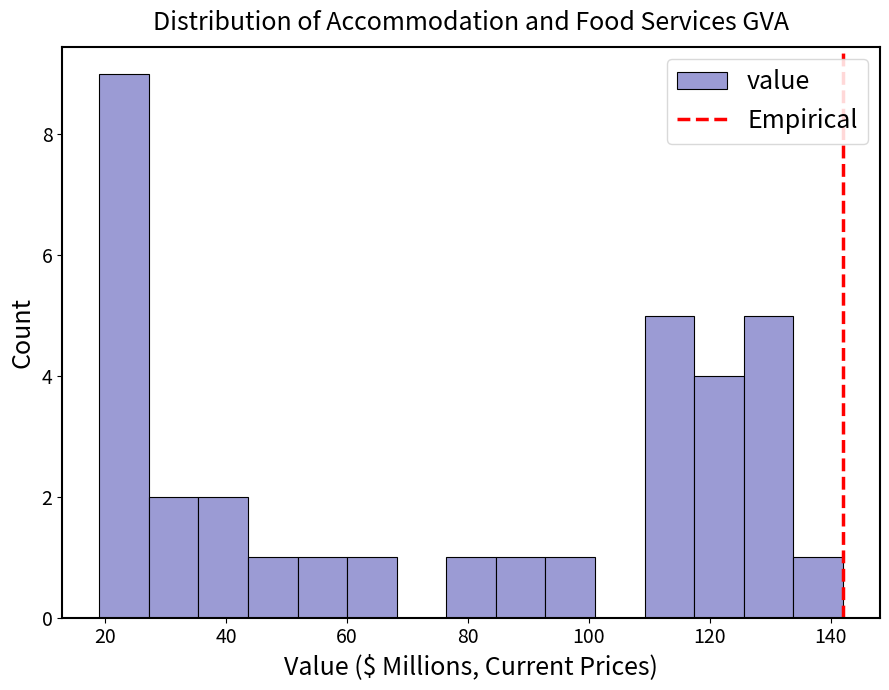

Reading left to right, transcribe this chart: for each bar, give the range it covers on the x-axis and its height. Neither the bar edges nor the heights are printed on the chart, so give them approximately, as read against the axes.

19.0 to 27.2: 9
27.2 to 35.4: 2
35.4 to 43.6: 2
43.6 to 51.8: 1
51.8 to 60.0: 1
60.0 to 68.2: 1
68.2 to 76.4: 0
76.4 to 84.6: 1
84.6 to 92.8: 1
92.8 to 101.0: 1
101.0 to 109.2: 0
109.2 to 117.4: 5
117.4 to 125.6: 4
125.6 to 133.8: 5
133.8 to 142.0: 1